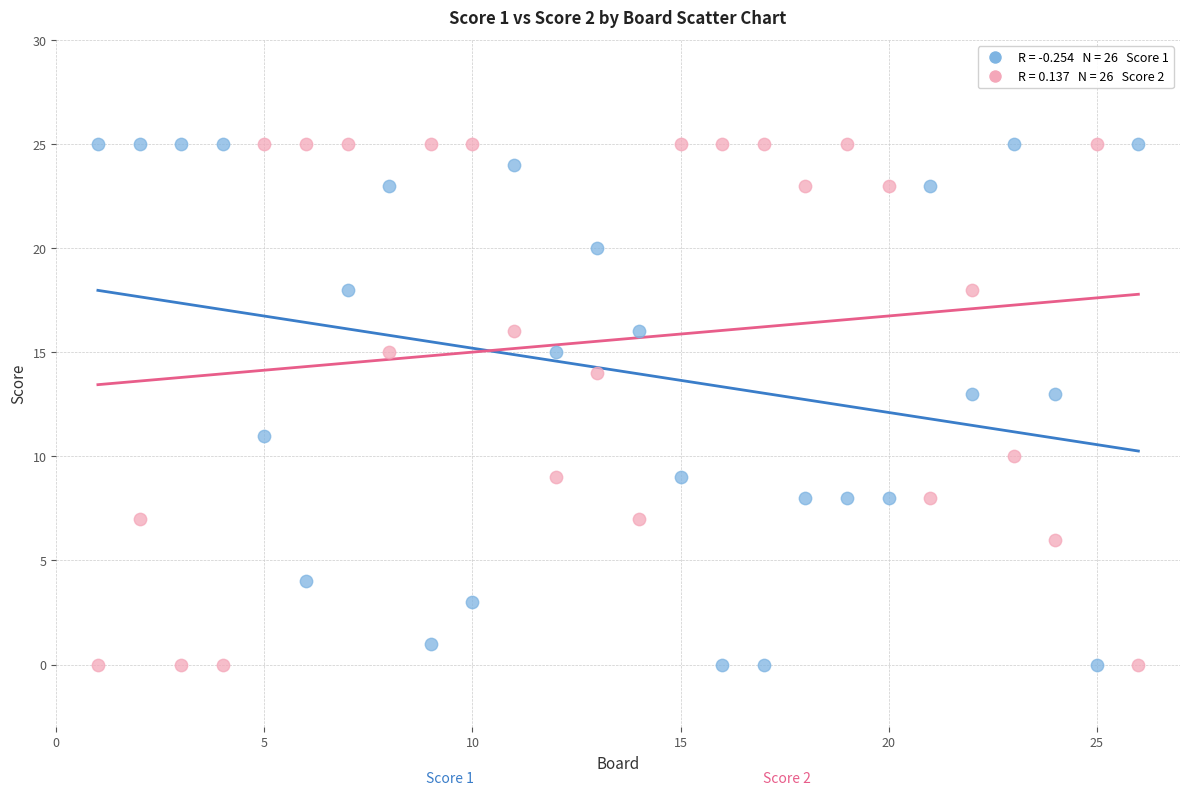

Across all data points, what is the range of X values (max minus min)?

25